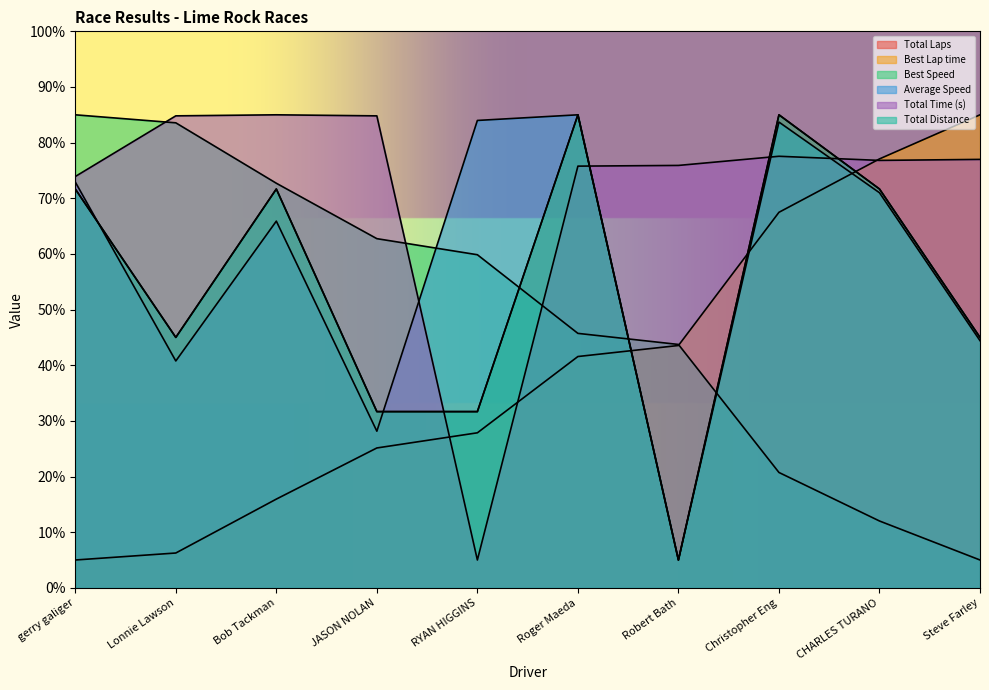

Does the chart display data point markers on the line(s)?

No